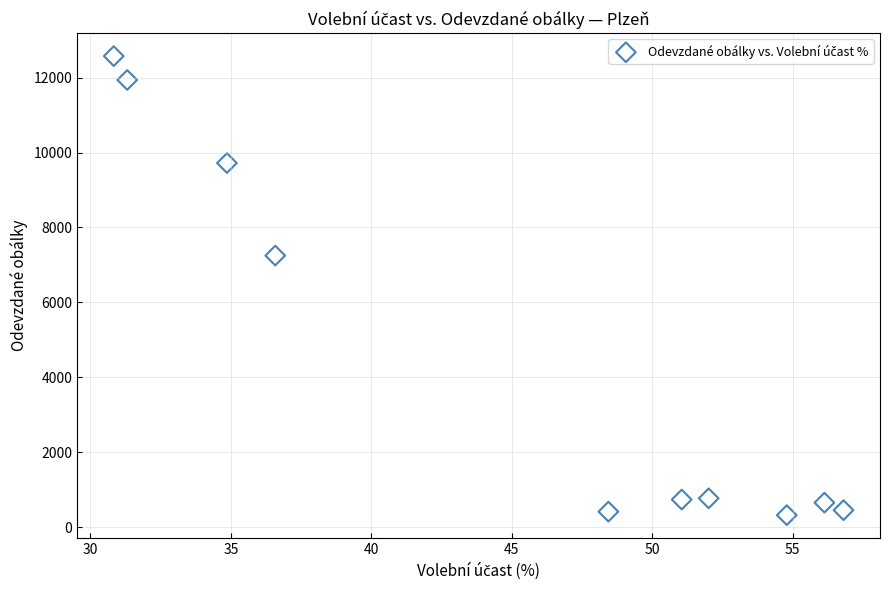

What Y value in the scatter plot is closest to 6449?

7251